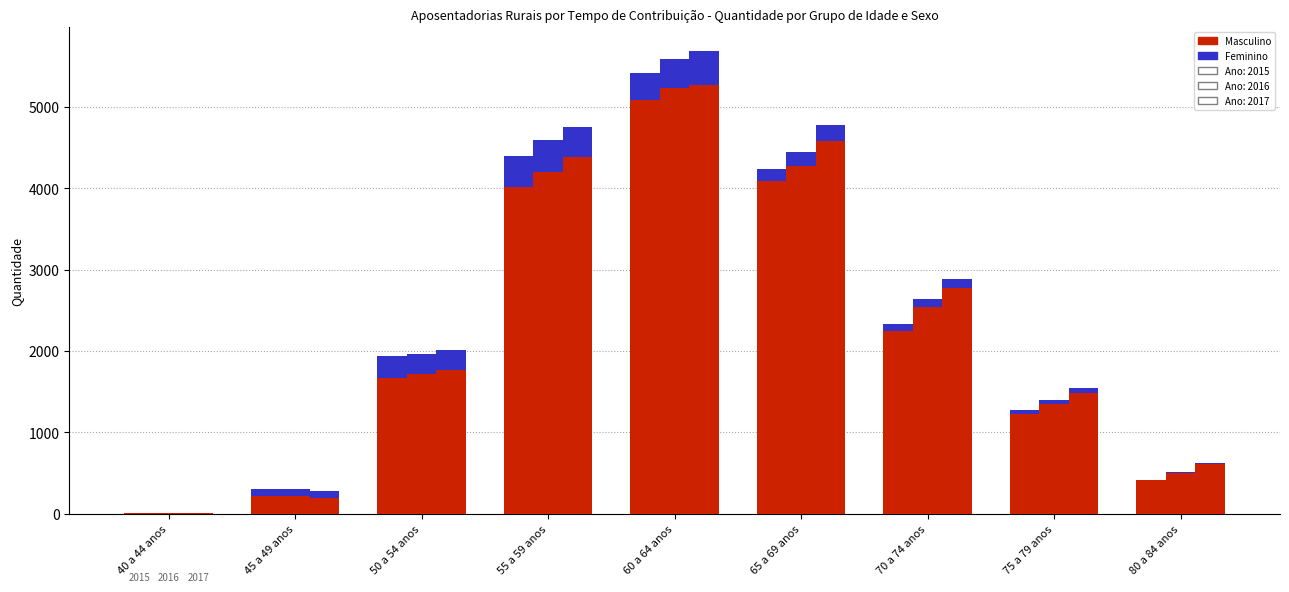

What is the difference between the second highest and second lowest values in the Masculino 2016 series?

4064